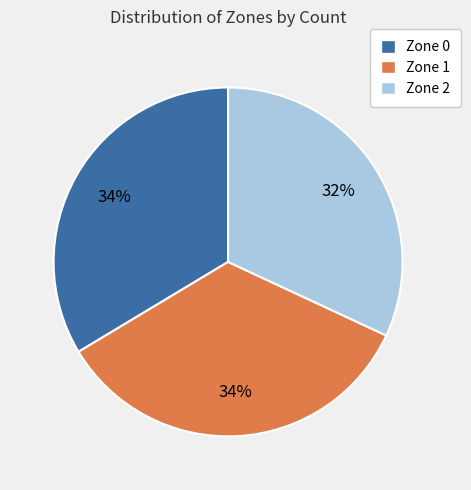

Do Zone 0 and Zone 1 together represent more than half of the pie?

Yes